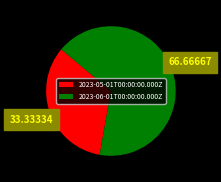

Which has a higher value, 2023-05-01T00:00:00.000Z or 2023-06-01T00:00:00.000Z?

2023-06-01T00:00:00.000Z